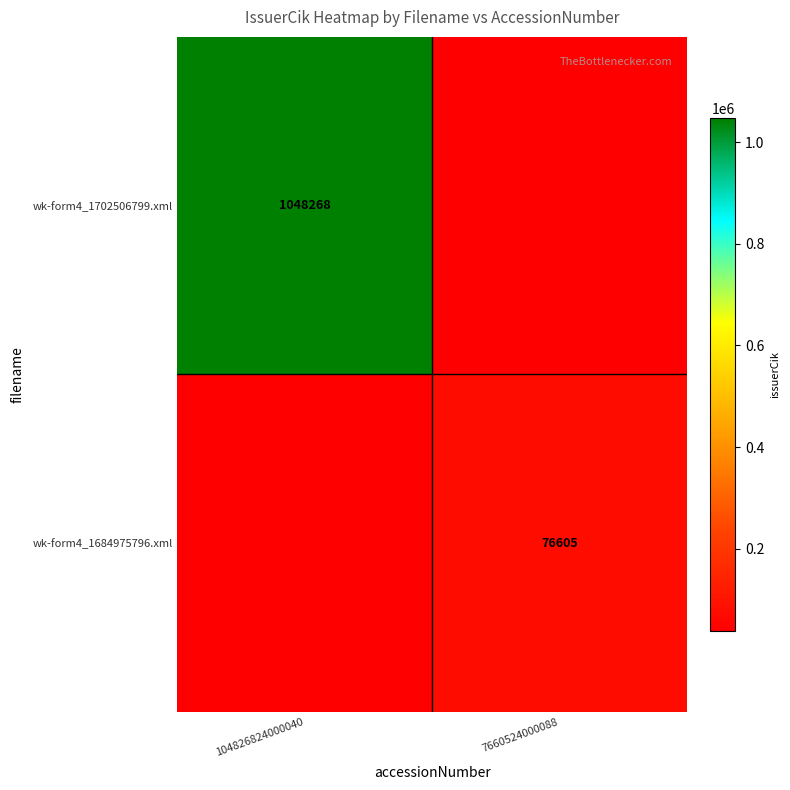

Is it true that wk-form4_1702506799.xml equals 1566595.9 at 104826824000040?

False